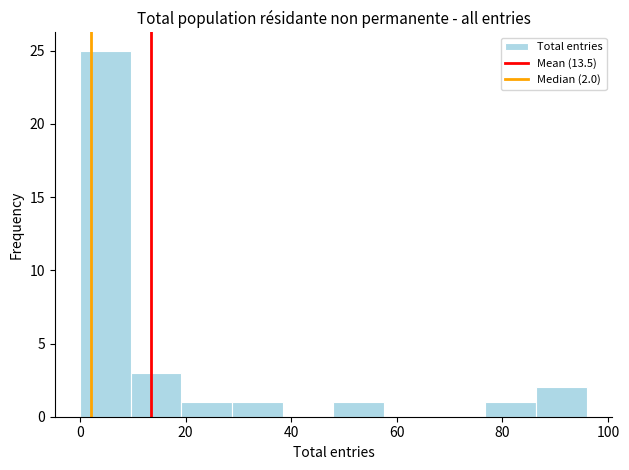

Over which range of the x-axis is the bar tallest?

0.0 to 9.6